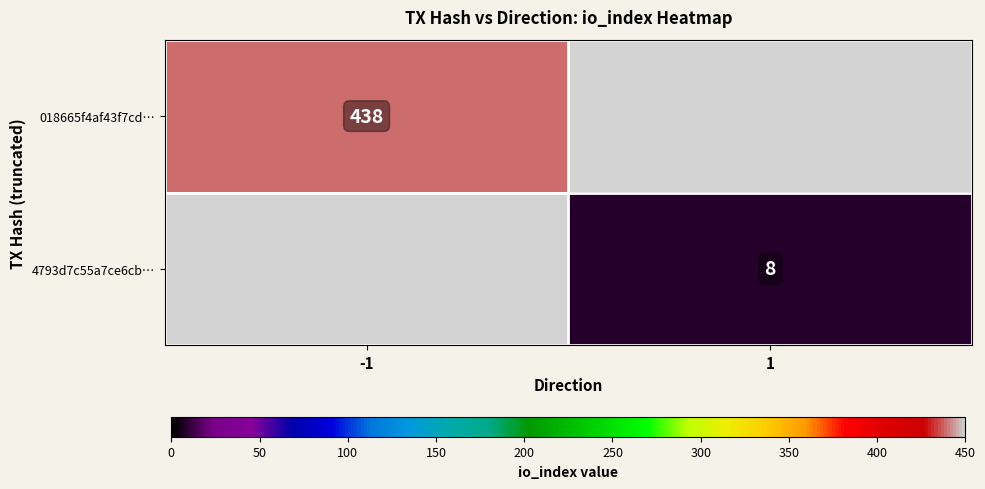

At how many categories does at least one series exceed 100?

1